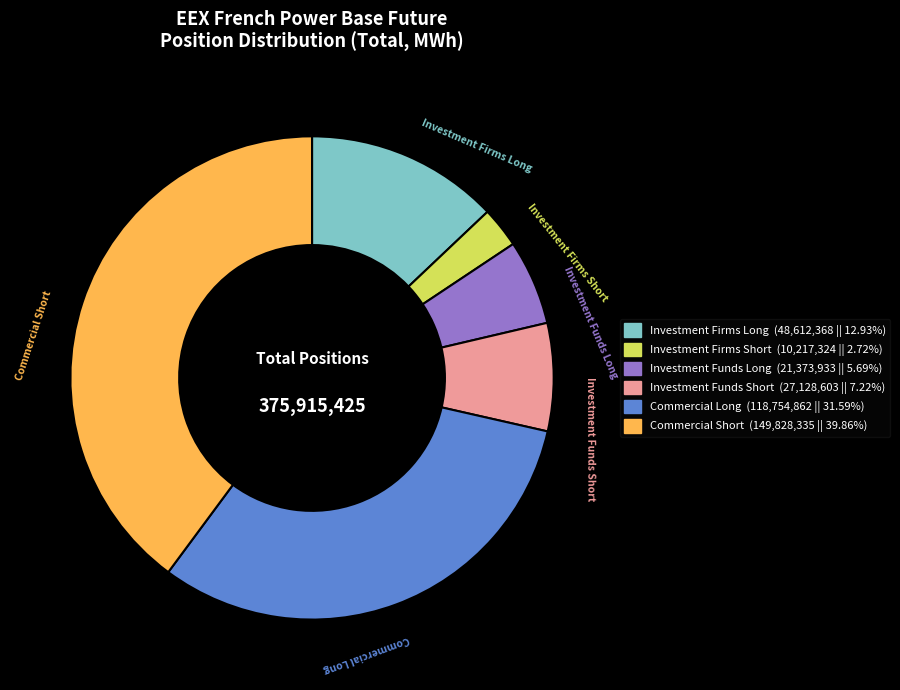

Rank the categories by value from lowest to highest.

Investment Firms Short, Investment Funds Long, Investment Funds Short, Investment Firms Long, Commercial Long, Commercial Short